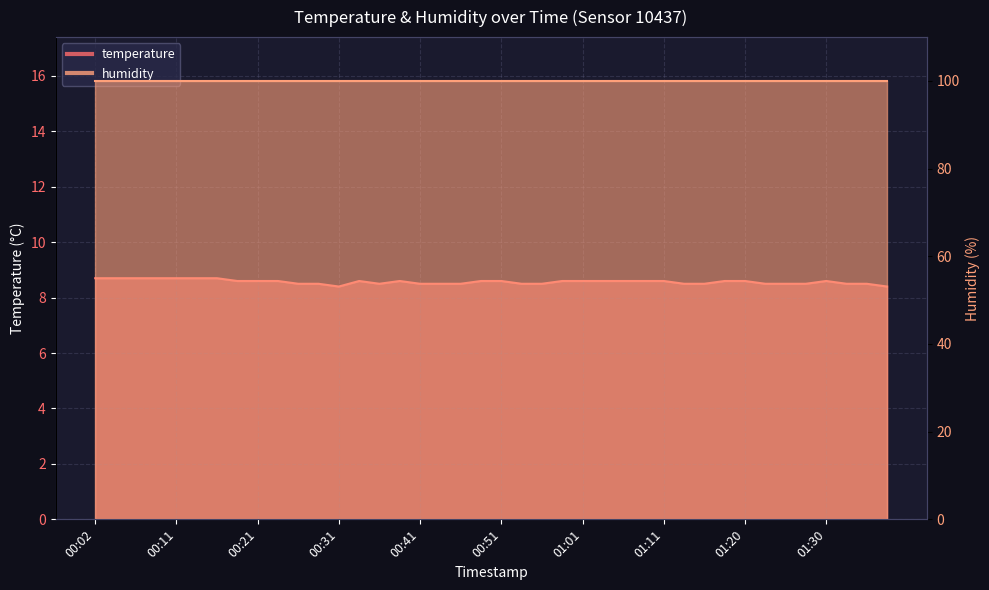

What is the value of the 23rd point from the left?

8.5